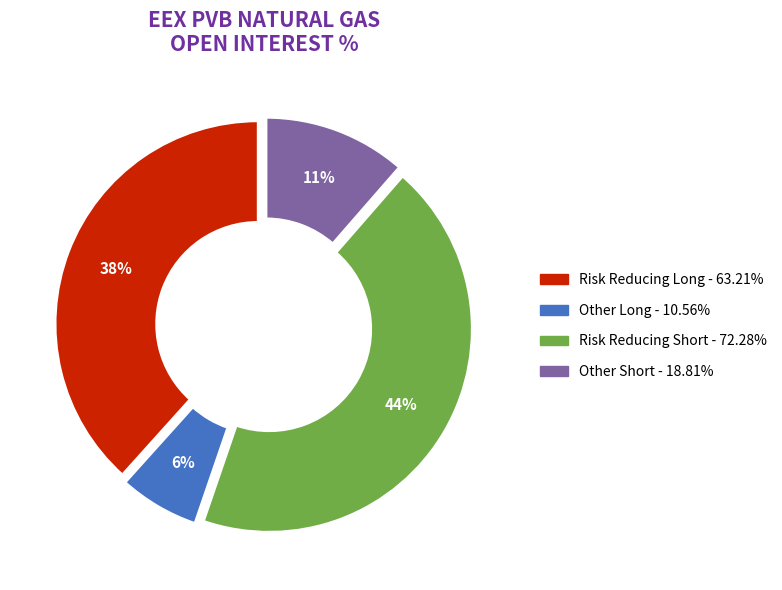

Does any single category account for the majority?

No